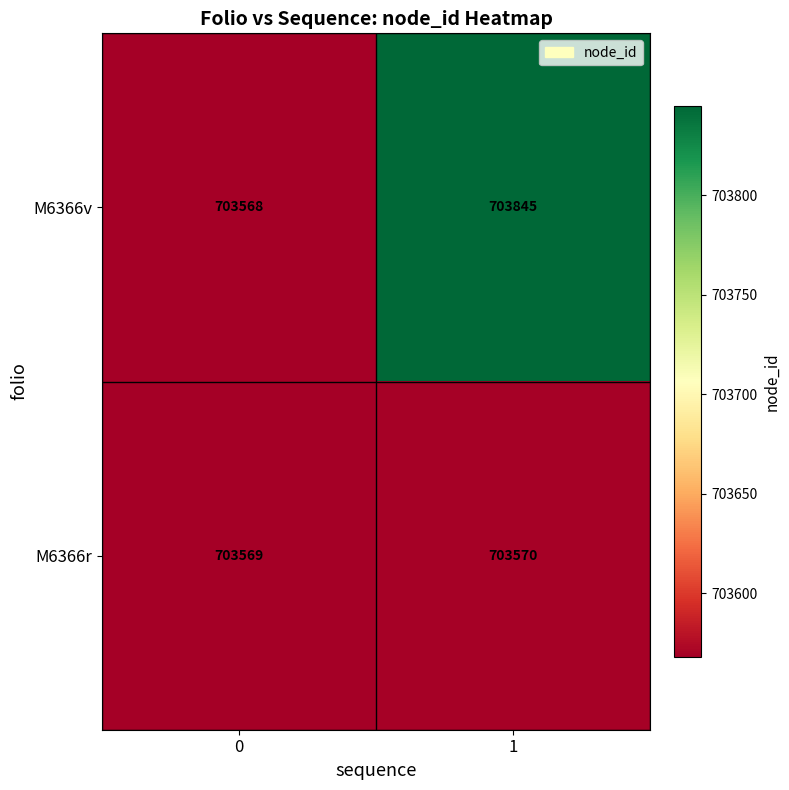

Count the number of data series in this chart.

2